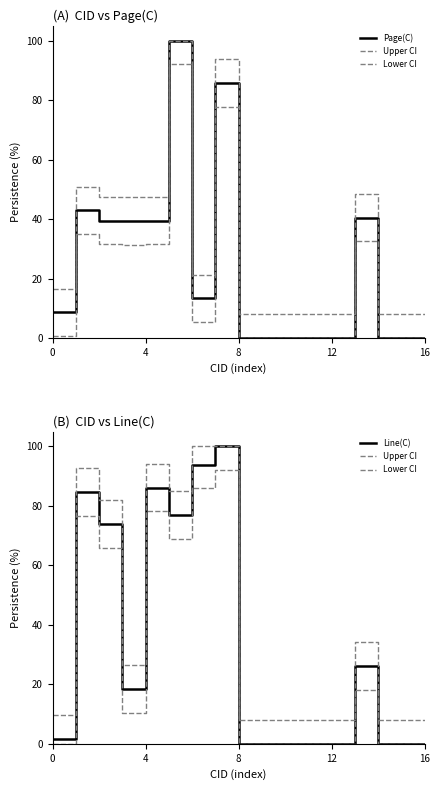

Rank the series by their maximum value, from highest to lowest.

Page(C), Upper CI, Line(C), Lower CI